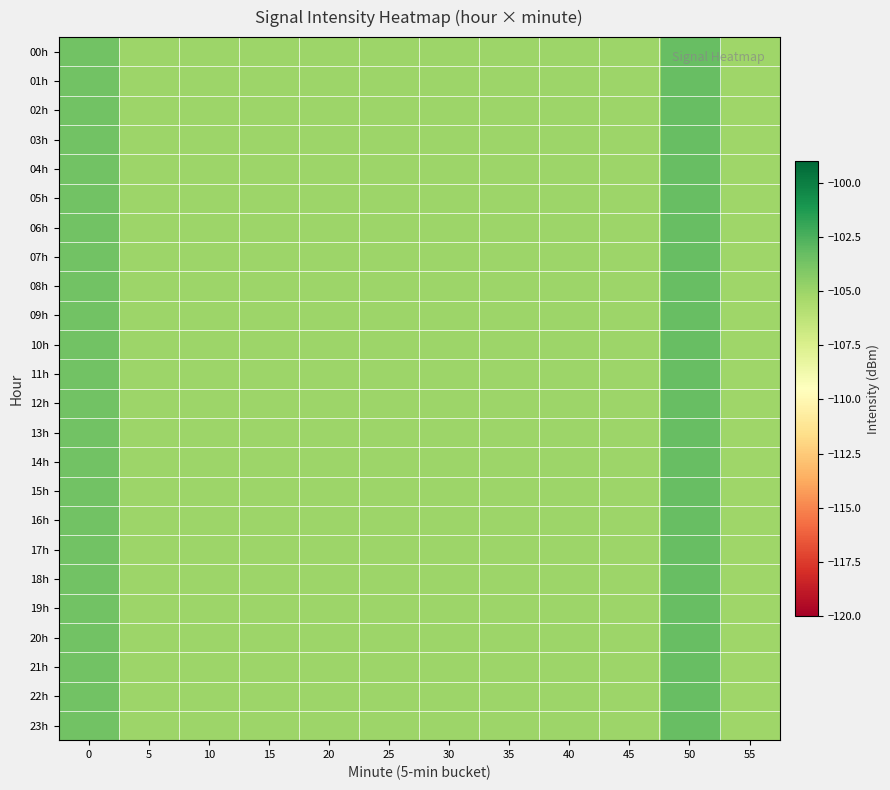

Reading left to right, list all the values displayed in this chart.

00h: 0=-103.7	5=-105.0	10=-105.0	15=-105.0	20=-105.0	25=-105.0	30=-105.0	35=-105.0	40=-105.0	45=-105.0	50=-103.3	55=-105.1
01h: 0=-103.7	5=-105.0	10=-105.0	15=-105.0	20=-105.0	25=-105.0	30=-105.0	35=-105.0	40=-105.0	45=-105.0	50=-103.3	55=-105.1
02h: 0=-103.7	5=-105.0	10=-105.0	15=-105.0	20=-105.0	25=-105.0	30=-105.0	35=-105.0	40=-105.0	45=-105.0	50=-103.3	55=-105.1
03h: 0=-103.7	5=-105.0	10=-105.0	15=-105.0	20=-105.0	25=-105.0	30=-105.0	35=-105.0	40=-105.0	45=-105.0	50=-103.3	55=-105.1
04h: 0=-103.7	5=-105.0	10=-105.0	15=-105.0	20=-105.0	25=-105.0	30=-105.0	35=-105.0	40=-105.0	45=-105.0	50=-103.3	55=-105.1
05h: 0=-103.7	5=-105.0	10=-105.0	15=-105.0	20=-105.0	25=-105.0	30=-105.0	35=-105.0	40=-105.0	45=-105.0	50=-103.3	55=-105.1
06h: 0=-103.7	5=-105.0	10=-105.0	15=-105.0	20=-105.0	25=-105.0	30=-105.0	35=-105.0	40=-105.0	45=-105.0	50=-103.3	55=-105.1
07h: 0=-103.7	5=-105.0	10=-105.0	15=-105.0	20=-105.0	25=-105.0	30=-105.0	35=-105.0	40=-105.0	45=-105.0	50=-103.3	55=-105.1
08h: 0=-103.7	5=-105.0	10=-105.0	15=-105.0	20=-105.0	25=-105.0	30=-105.0	35=-105.0	40=-105.0	45=-105.0	50=-103.3	55=-105.1
09h: 0=-103.7	5=-105.0	10=-105.0	15=-105.0	20=-105.0	25=-105.0	30=-105.0	35=-105.0	40=-105.0	45=-105.0	50=-103.3	55=-105.1
10h: 0=-103.7	5=-105.0	10=-105.0	15=-105.0	20=-105.0	25=-105.0	30=-105.0	35=-105.0	40=-105.0	45=-105.0	50=-103.3	55=-105.1
11h: 0=-103.7	5=-105.0	10=-105.0	15=-105.0	20=-105.0	25=-105.0	30=-105.0	35=-105.0	40=-105.0	45=-105.0	50=-103.3	55=-105.1
12h: 0=-103.7	5=-105.0	10=-105.0	15=-105.0	20=-105.0	25=-105.0	30=-105.0	35=-105.0	40=-105.0	45=-105.0	50=-103.3	55=-105.1
13h: 0=-103.7	5=-105.0	10=-105.0	15=-105.0	20=-105.0	25=-105.0	30=-105.0	35=-105.0	40=-105.0	45=-105.0	50=-103.3	55=-105.1
14h: 0=-103.7	5=-105.0	10=-105.0	15=-105.0	20=-105.0	25=-105.0	30=-105.0	35=-105.0	40=-105.0	45=-105.0	50=-103.3	55=-105.1
15h: 0=-103.7	5=-105.0	10=-105.0	15=-105.0	20=-105.0	25=-105.0	30=-105.0	35=-105.0	40=-105.0	45=-105.0	50=-103.3	55=-105.1
16h: 0=-103.7	5=-105.0	10=-105.0	15=-105.0	20=-105.0	25=-105.0	30=-105.0	35=-105.0	40=-105.0	45=-105.0	50=-103.3	55=-105.1
17h: 0=-103.7	5=-105.0	10=-105.0	15=-105.0	20=-105.0	25=-105.0	30=-105.0	35=-105.0	40=-105.0	45=-105.0	50=-103.3	55=-105.1
18h: 0=-103.7	5=-105.0	10=-105.0	15=-105.0	20=-105.0	25=-105.0	30=-105.0	35=-105.0	40=-105.0	45=-105.0	50=-103.3	55=-105.1
19h: 0=-103.7	5=-105.0	10=-105.0	15=-105.0	20=-105.0	25=-105.0	30=-105.0	35=-105.0	40=-105.0	45=-105.0	50=-103.3	55=-105.1
20h: 0=-103.7	5=-105.0	10=-105.0	15=-105.0	20=-105.0	25=-105.0	30=-105.0	35=-105.0	40=-105.0	45=-105.0	50=-103.3	55=-105.1
21h: 0=-103.7	5=-105.0	10=-105.0	15=-105.0	20=-105.0	25=-105.0	30=-105.0	35=-105.0	40=-105.0	45=-105.0	50=-103.3	55=-105.1
22h: 0=-103.7	5=-105.0	10=-105.0	15=-105.0	20=-105.0	25=-105.0	30=-105.0	35=-105.0	40=-105.0	45=-105.0	50=-103.3	55=-105.1
23h: 0=-103.7	5=-105.0	10=-105.0	15=-105.0	20=-105.0	25=-105.0	30=-105.0	35=-105.0	40=-105.0	45=-105.0	50=-103.3	55=-105.1